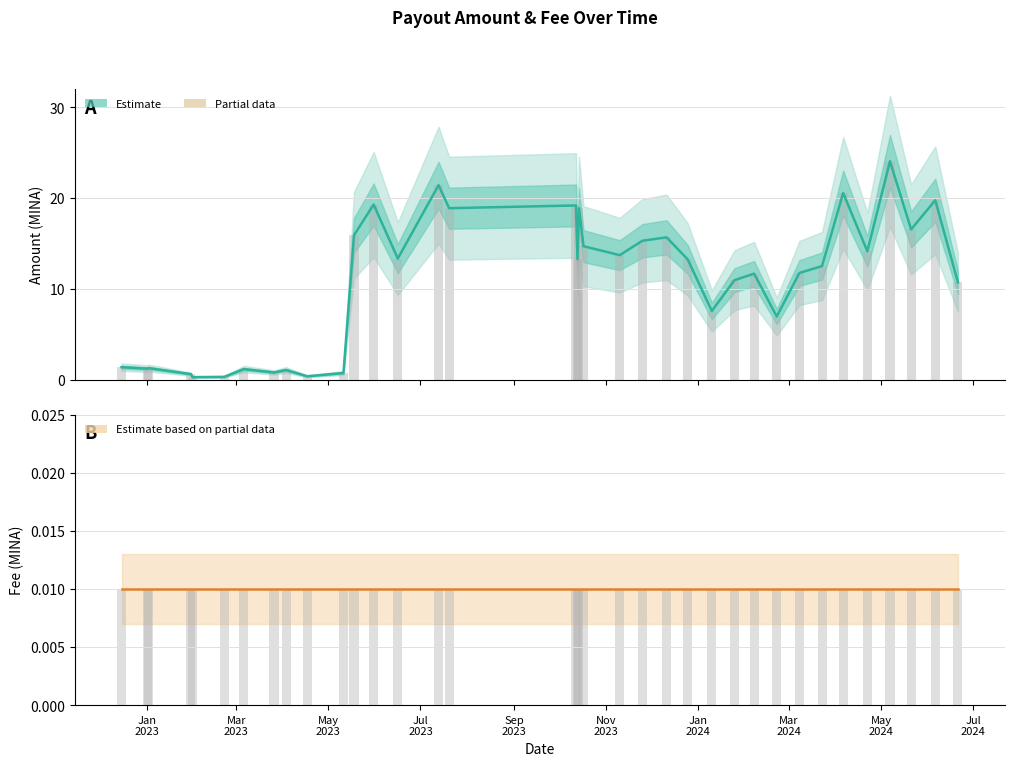

Is it true that Amount equals 27.7 at 30?

False